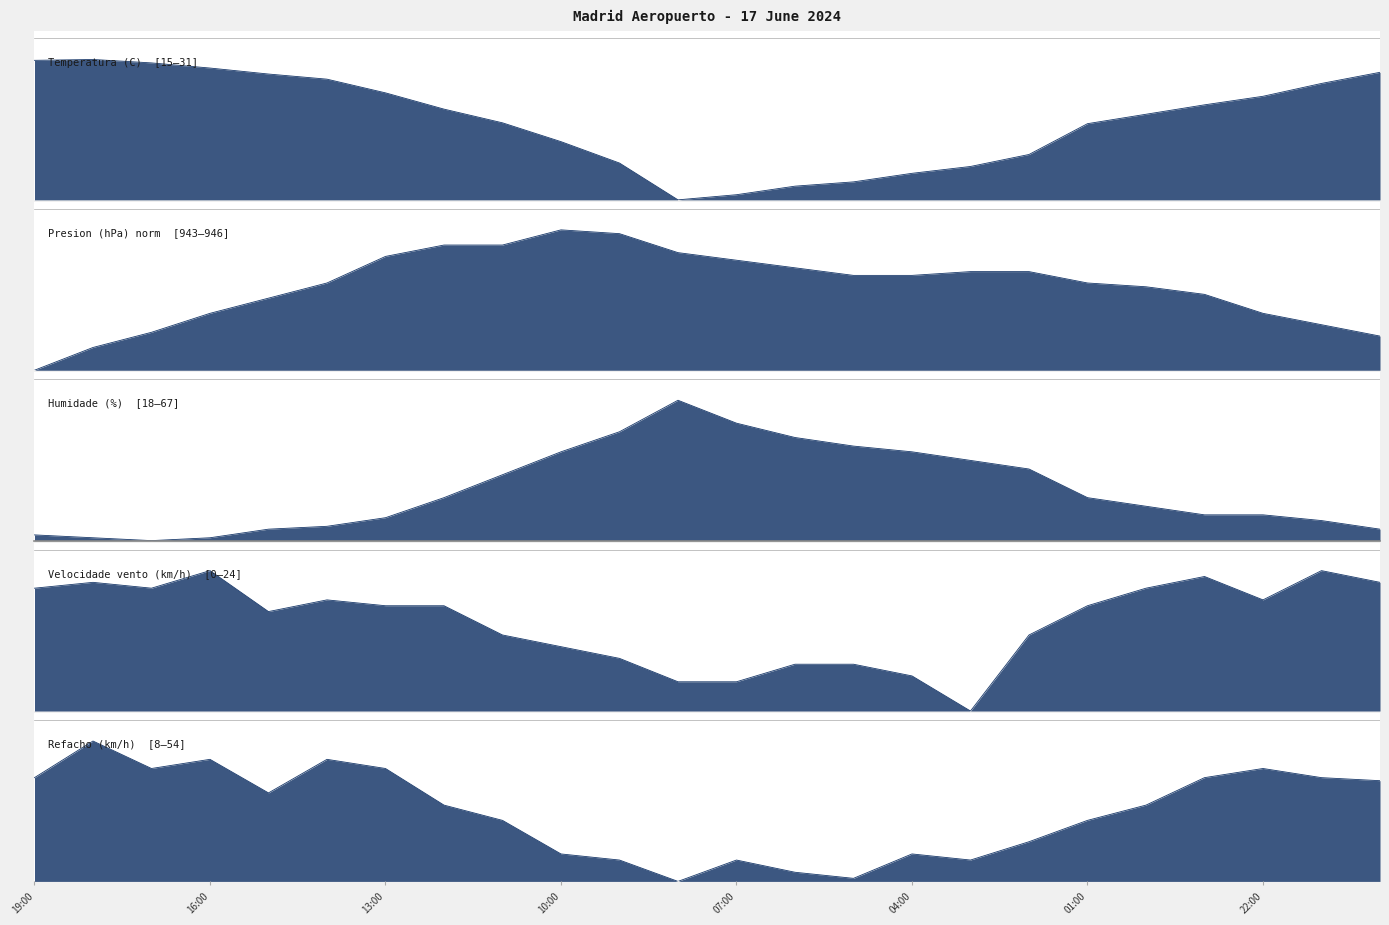

At how many categories does at least one series exceed 0?

24